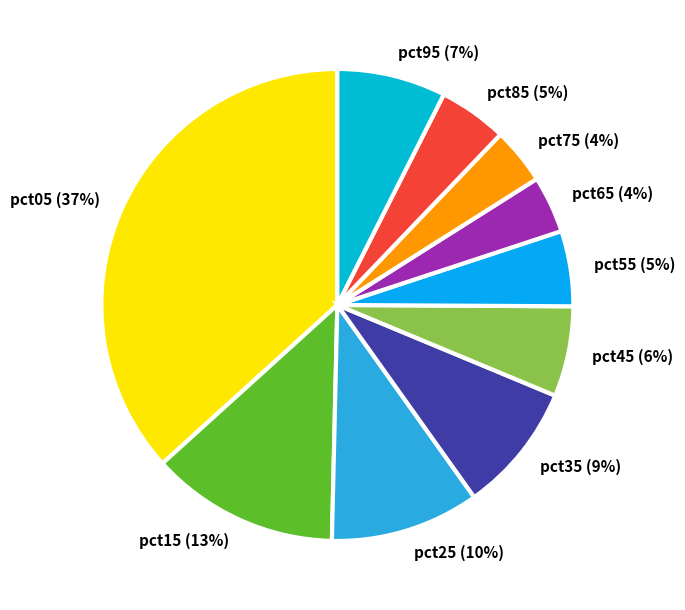

Do pct85 and pct45 together represent more than half of the pie?

No